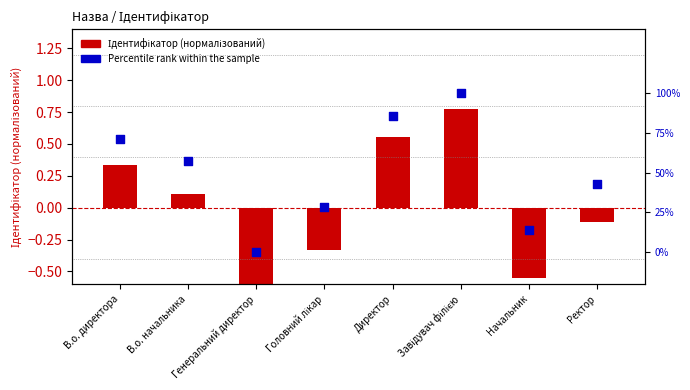

At which category is the sum across all series the highest?

Завідувач філією